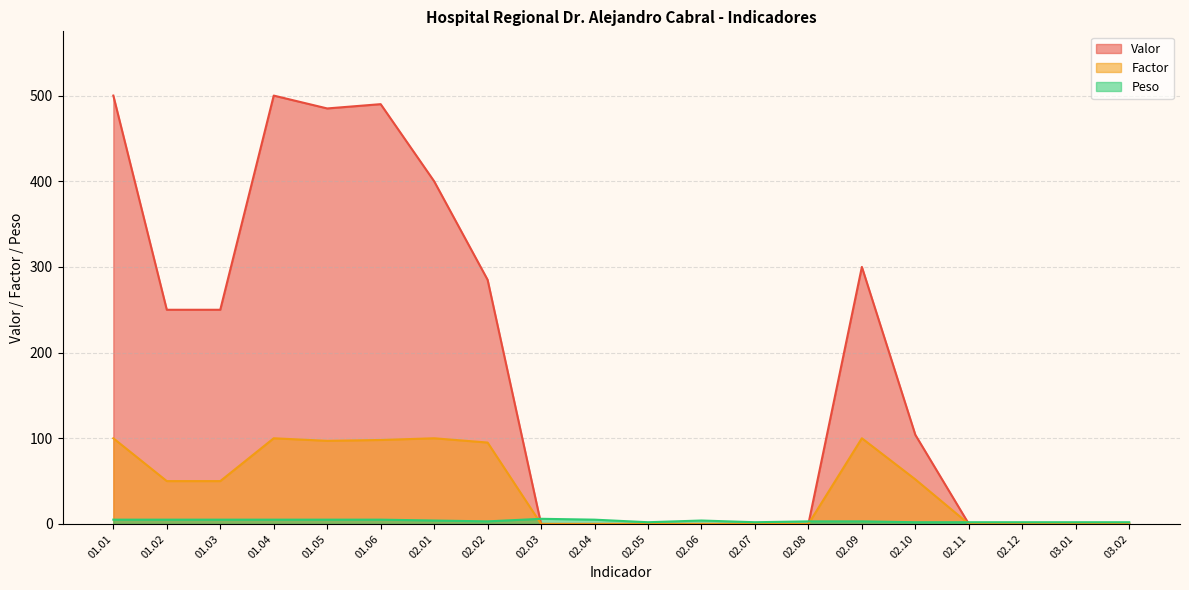

What are all the series names shown in the legend?

Valor, Factor, Peso